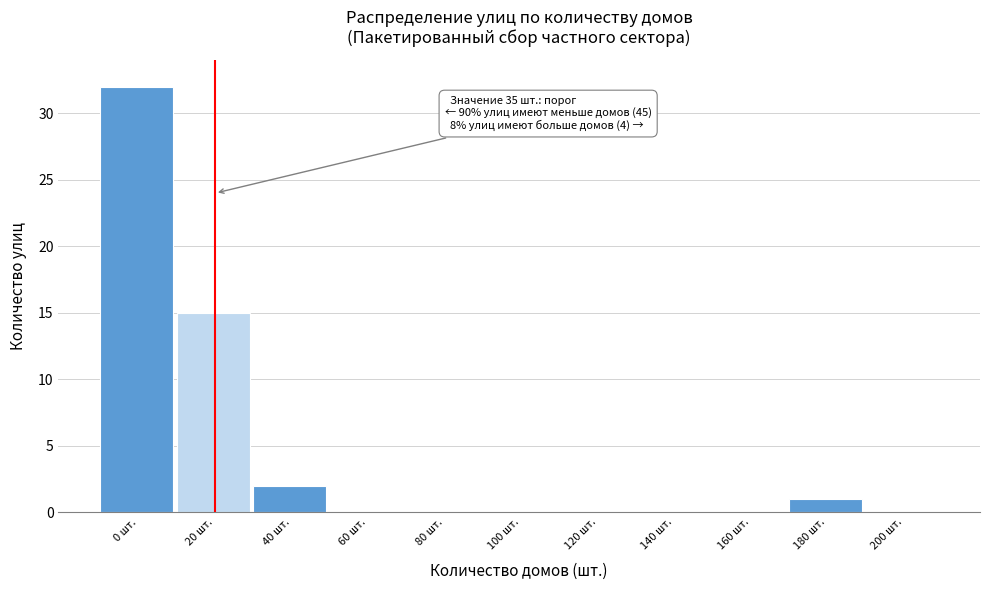

Reading left to right, transcribe all the data shown in this chart.

0 шт.=32	20 шт.=15	40 шт.=2	60 шт.=0	80 шт.=0	100 шт.=0	120 шт.=0	140 шт.=0	160 шт.=0	180 шт.=1	200 шт.=0